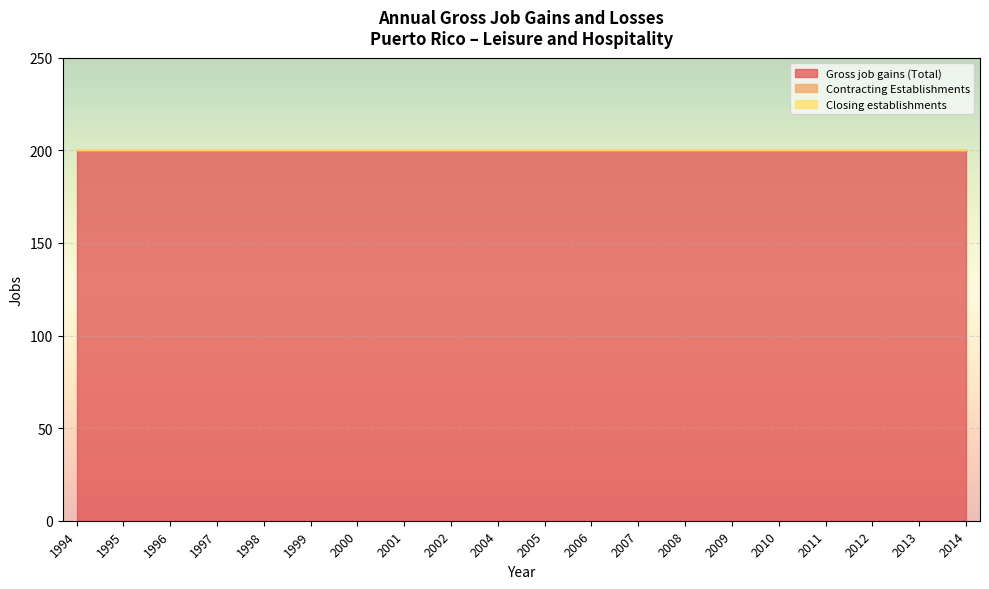

True or false: Gross job gains (Total) has more than 1 interior local peaks.

False